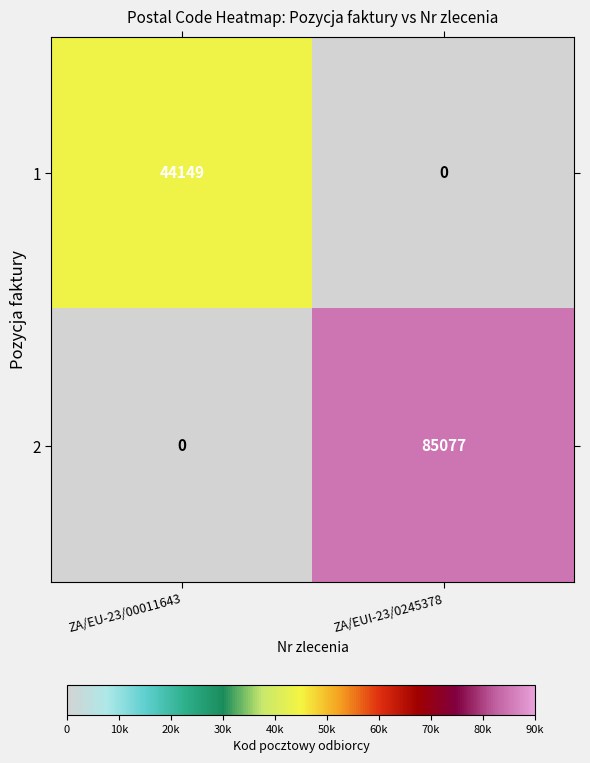

True or false: 1 has a value of 65029 at ZA/EU-23/00011643.

False